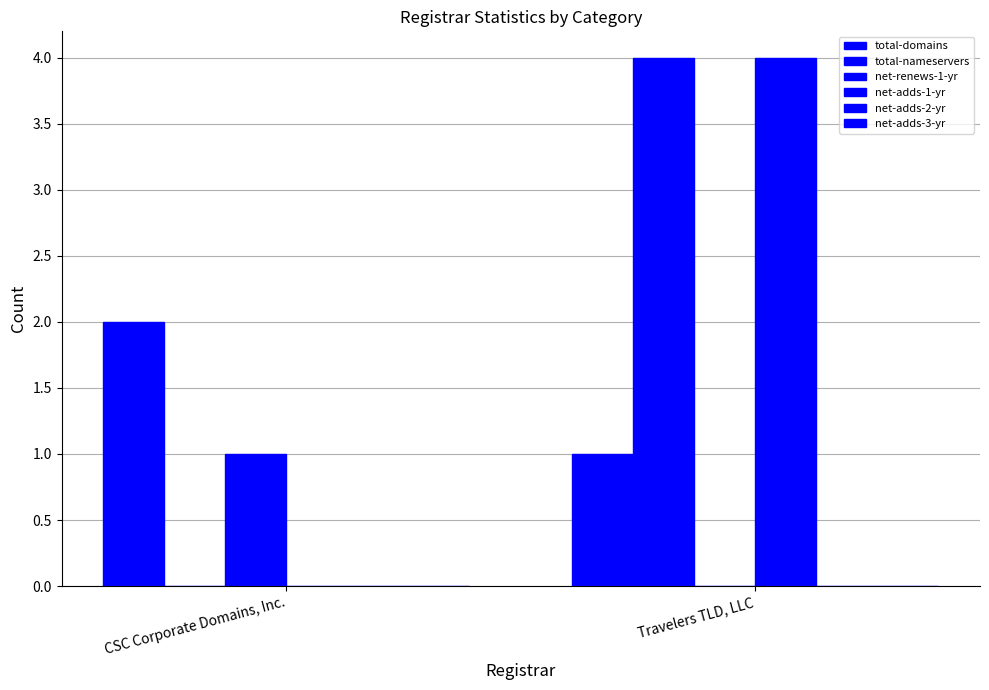

Count the total-nameservers values in the range 0 to 4.

2